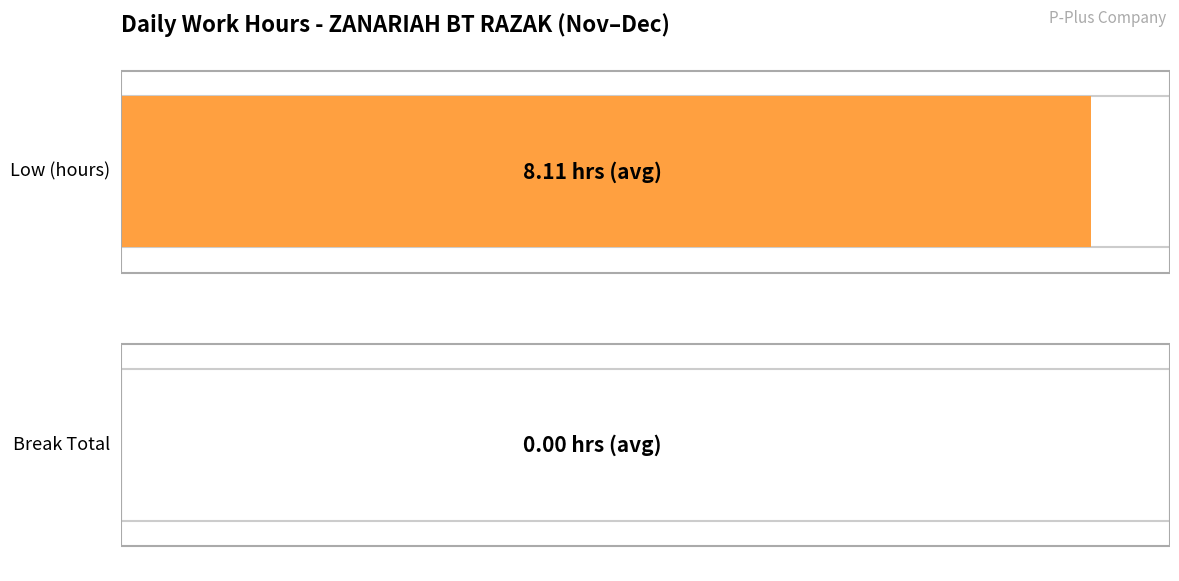

Is the value of Low (hours) at 9 greater than the value of Break Total at 10?

Yes